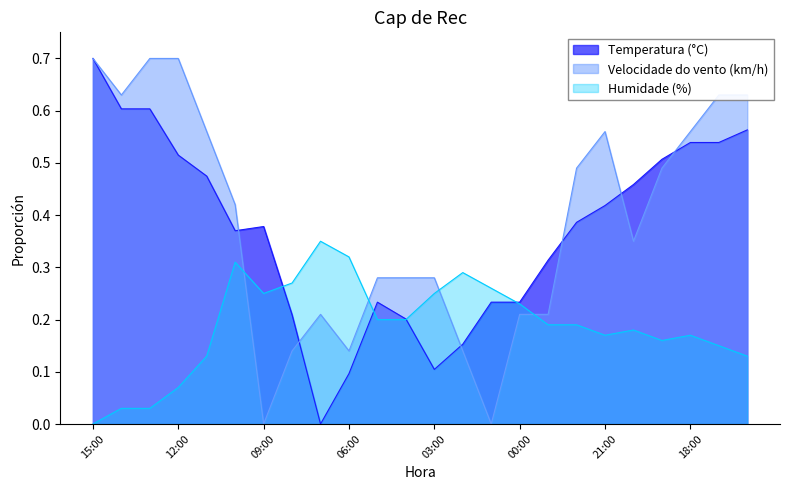

Which series ends up on top after the final intersection of Humidade (%) and Velocidade do vento (km/h)?

Velocidade do vento (km/h)